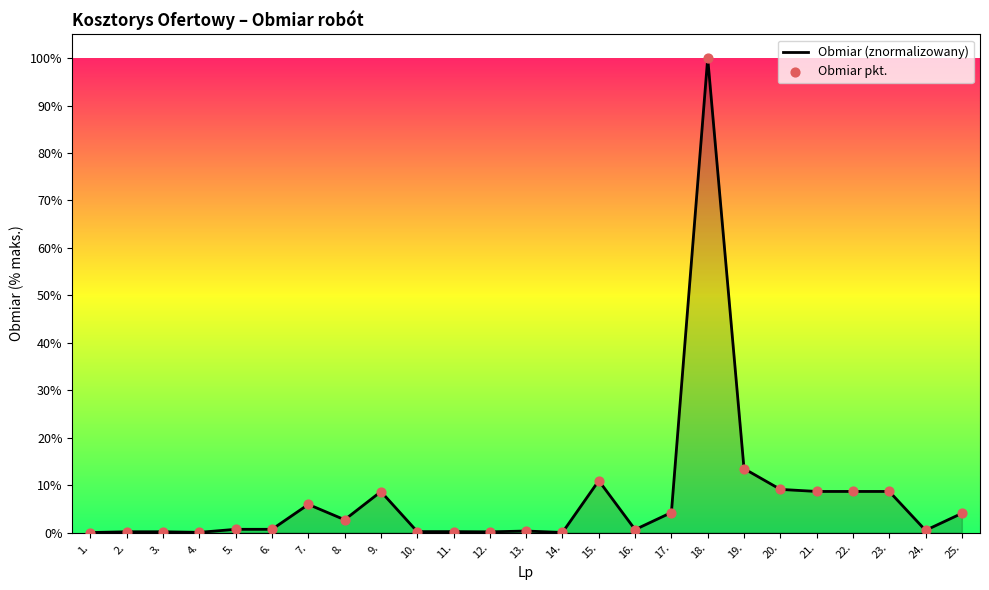

Where is the data nearest to the value 50?

19.